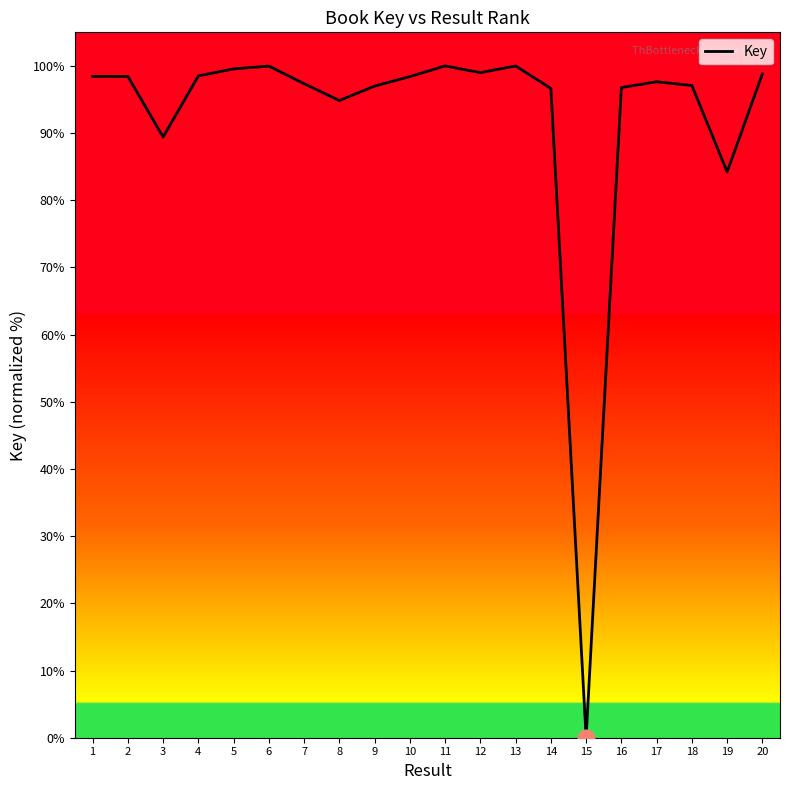

What is the maximum value shown in the chart?

100.0